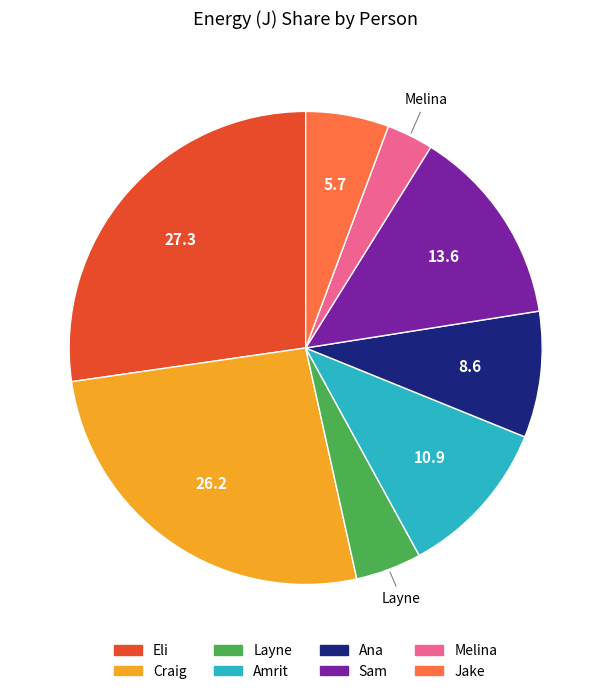

Does Craig account for over 50% of the chart?

No